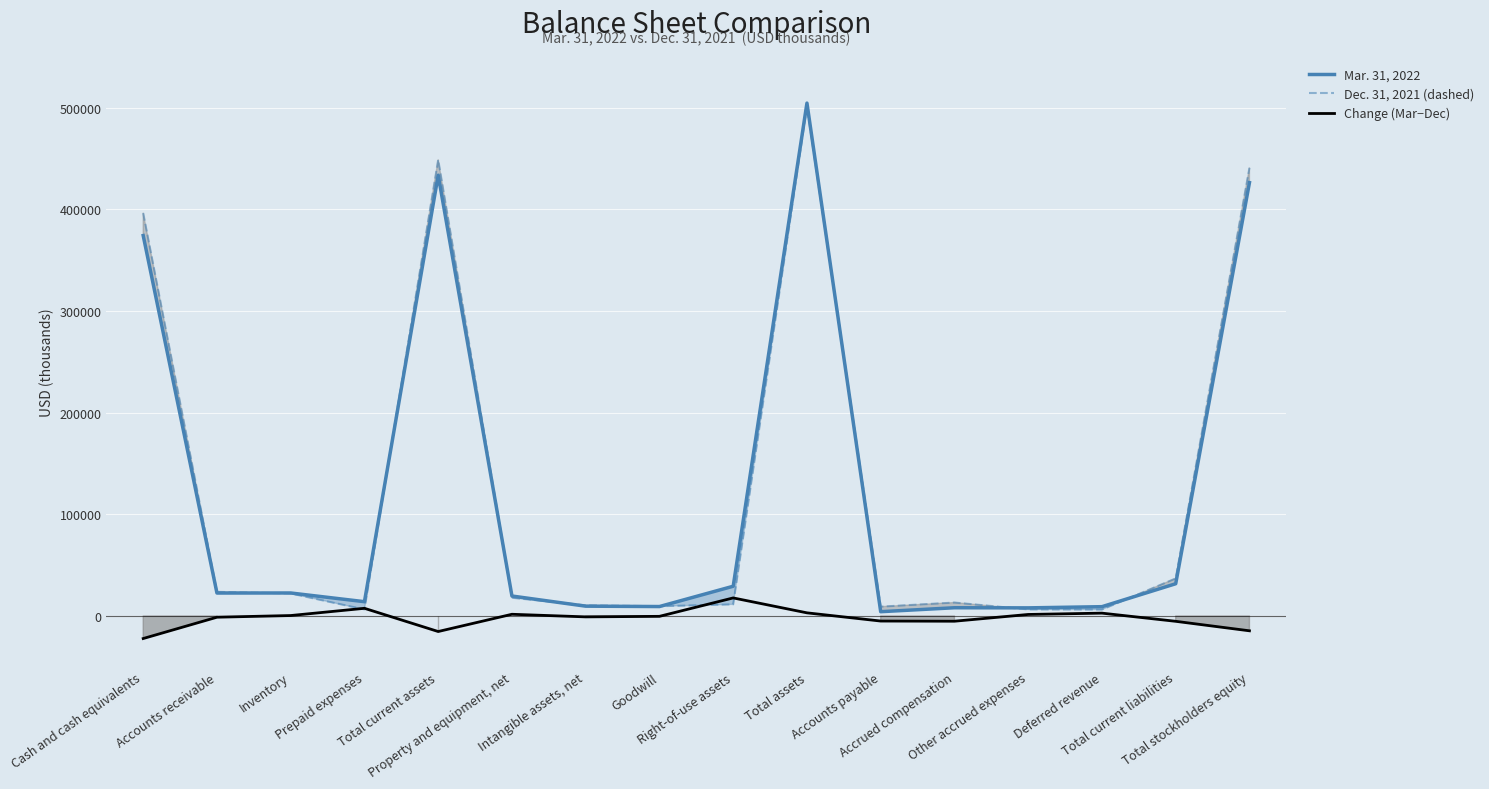

At which category does the chart reach its minimum across all series?

Cash and cash equivalents